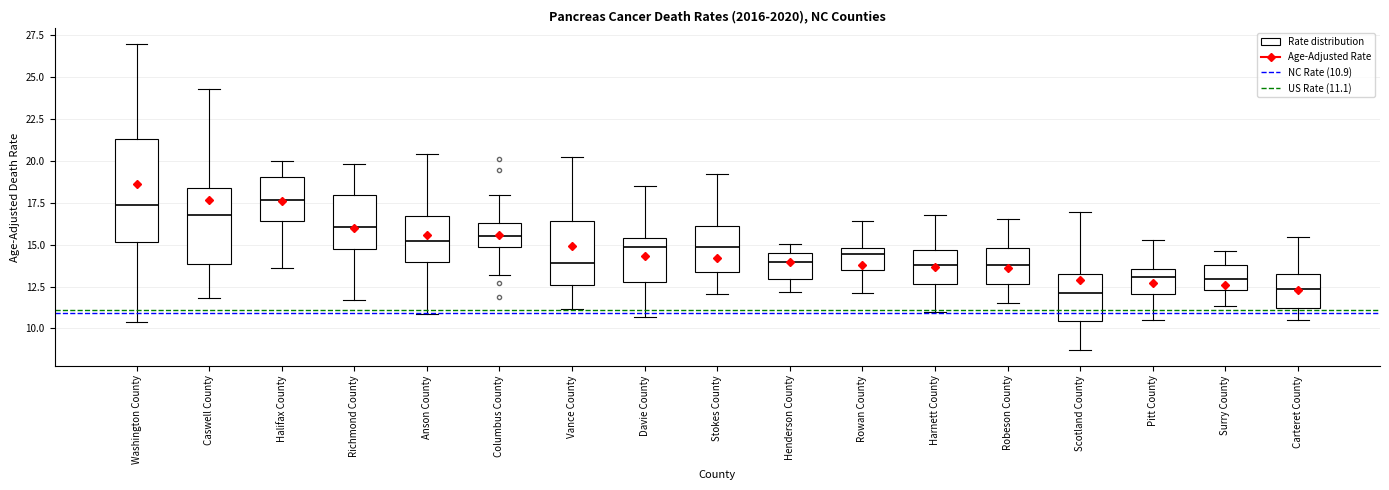

Where does the lower whisker of the box for Harnett County end on the y-axis? The values are not printed on the chart, so give them approximately, as read against the axis.

11.0